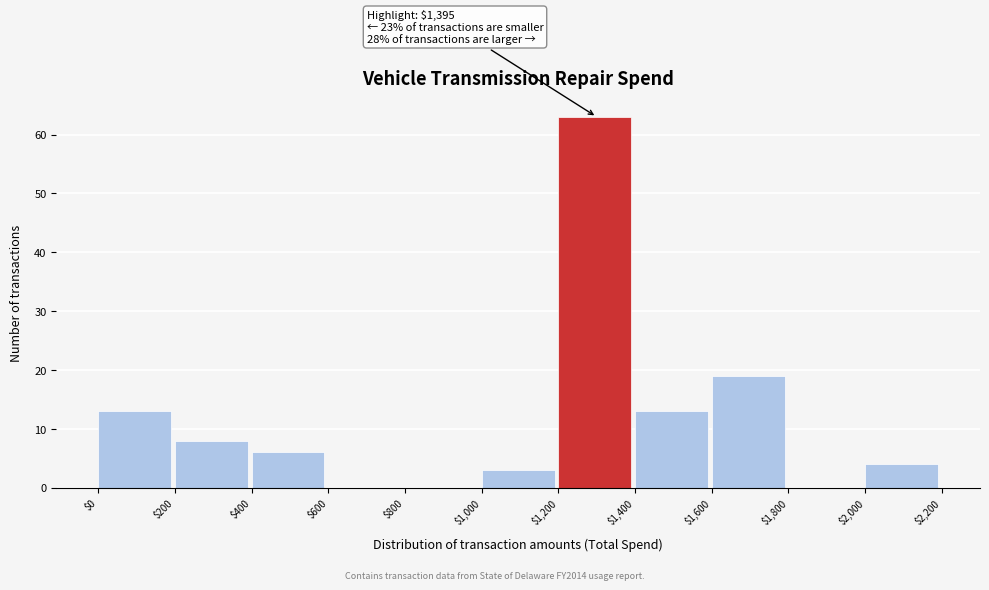

Over which range of the x-axis is the bar tallest?

$1,200 to $1,400